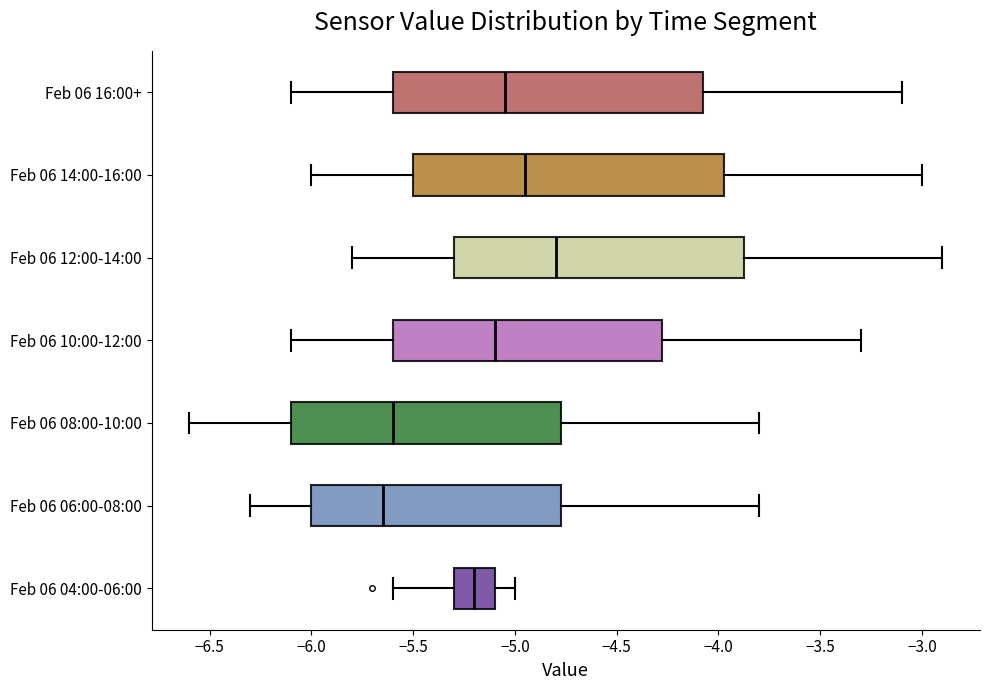

Reading bottom to top, transcribe this box plot: for each box, give where its median line is, the range the box spans, and where its two whiskers end, as read against the x-axis. The values are not printed on the chart, so give them approximately, as read against the axis.

Feb 06 04:00-06:00: median -5.20, box -5.30 to -5.10, whiskers -5.60 to -5.00
Feb 06 06:00-08:00: median -5.65, box -6.00 to -4.75, whiskers -6.30 to -3.80
Feb 06 08:00-10:00: median -5.60, box -6.10 to -4.75, whiskers -6.60 to -3.80
Feb 06 10:00-12:00: median -5.10, box -5.60 to -4.25, whiskers -6.10 to -3.30
Feb 06 12:00-14:00: median -4.80, box -5.30 to -3.85, whiskers -5.80 to -2.90
Feb 06 14:00-16:00: median -4.95, box -5.50 to -3.95, whiskers -6.00 to -3.00
Feb 06 16:00+: median -5.05, box -5.60 to -4.05, whiskers -6.10 to -3.10